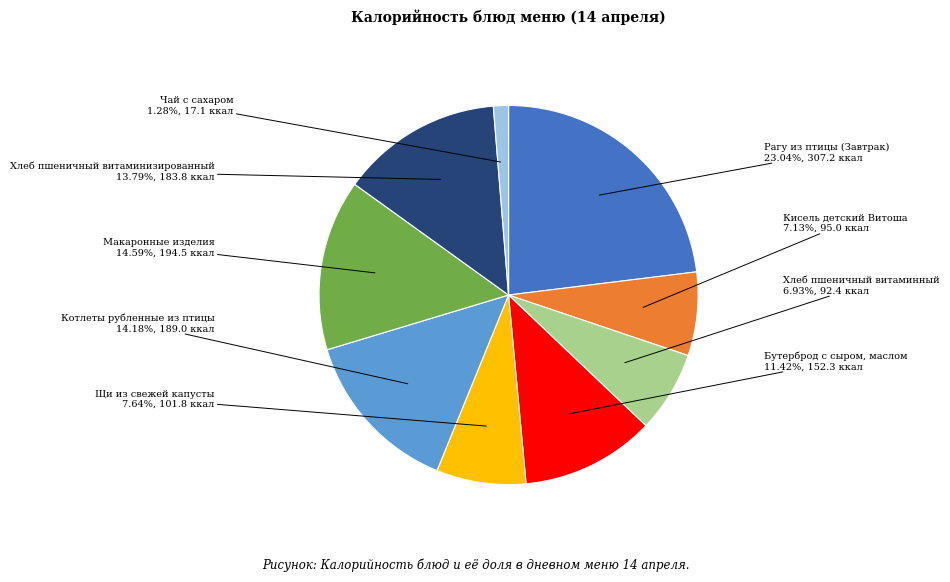

What percentage is the Кисель детский Витоша slice, to the nearest percent?

7%